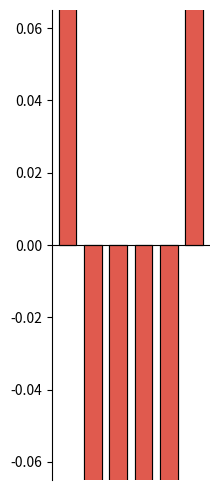

How many distinct data groups are displayed?

2